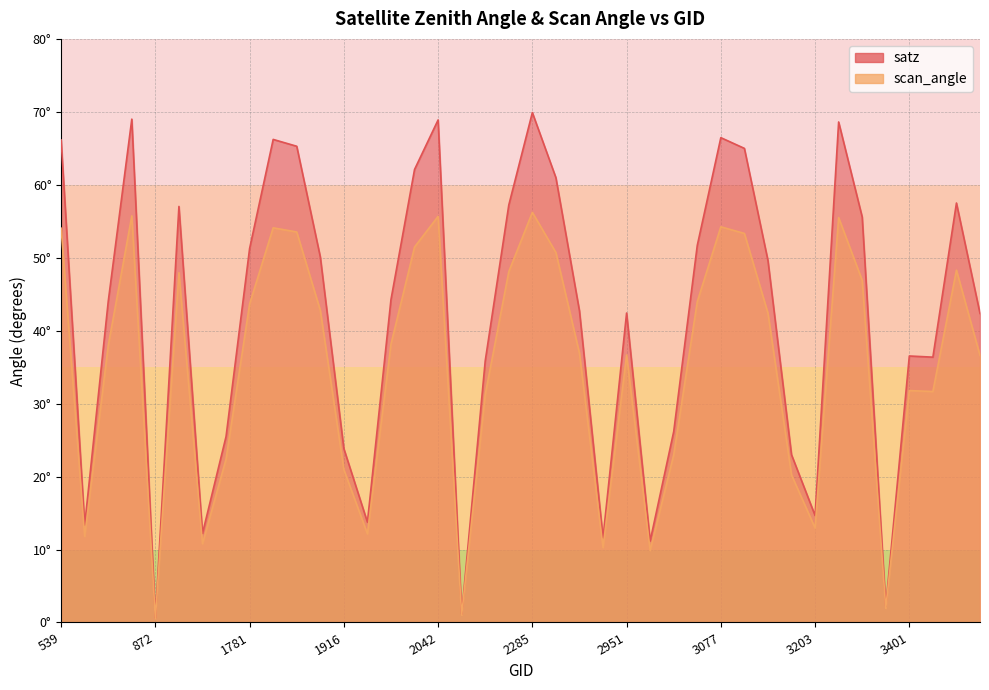

Rank the series by their average value, from highest to lowest.

satz, scan_angle